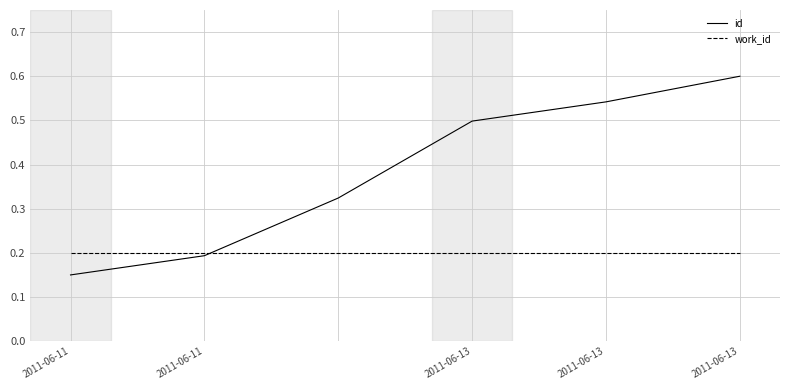

What is the sum of all work_id values?

1.2